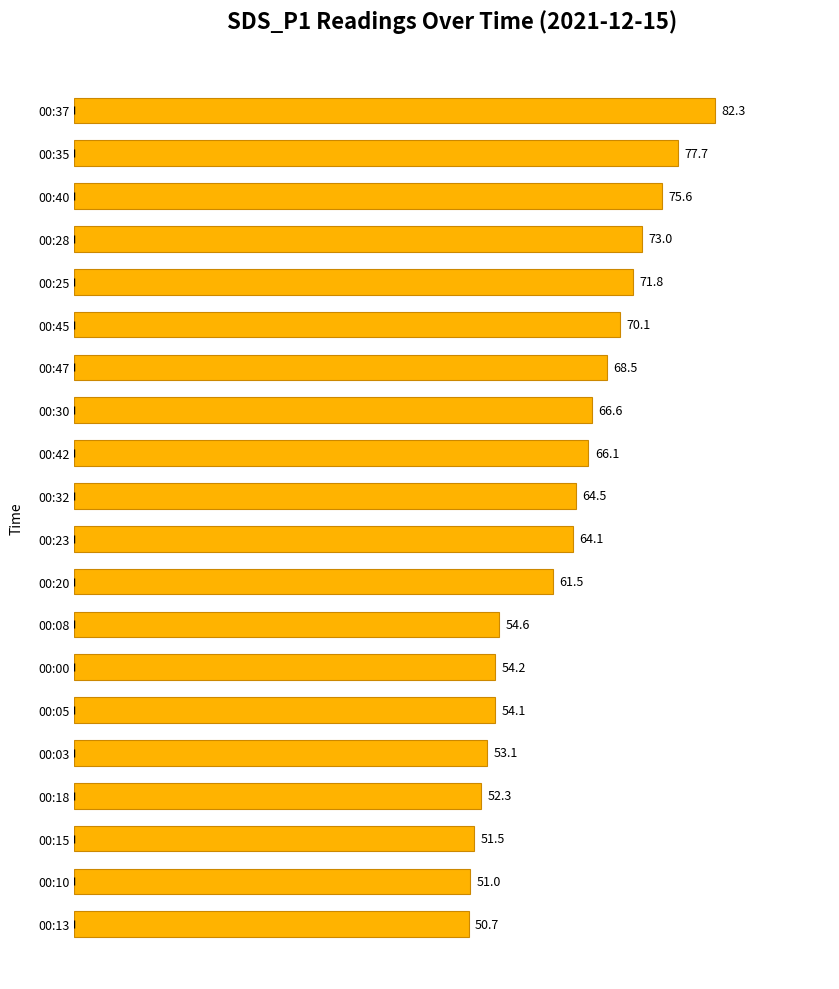

The value at 00:00 is 17.7. True or false?

False